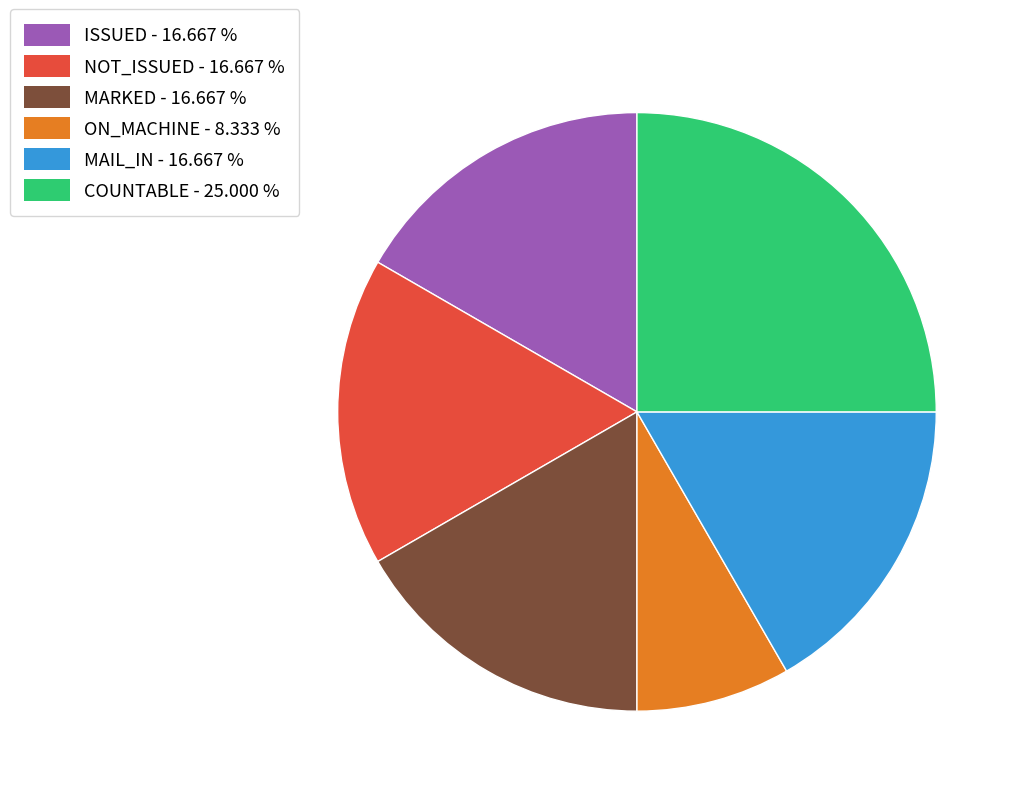

Does any single category account for the majority?

No